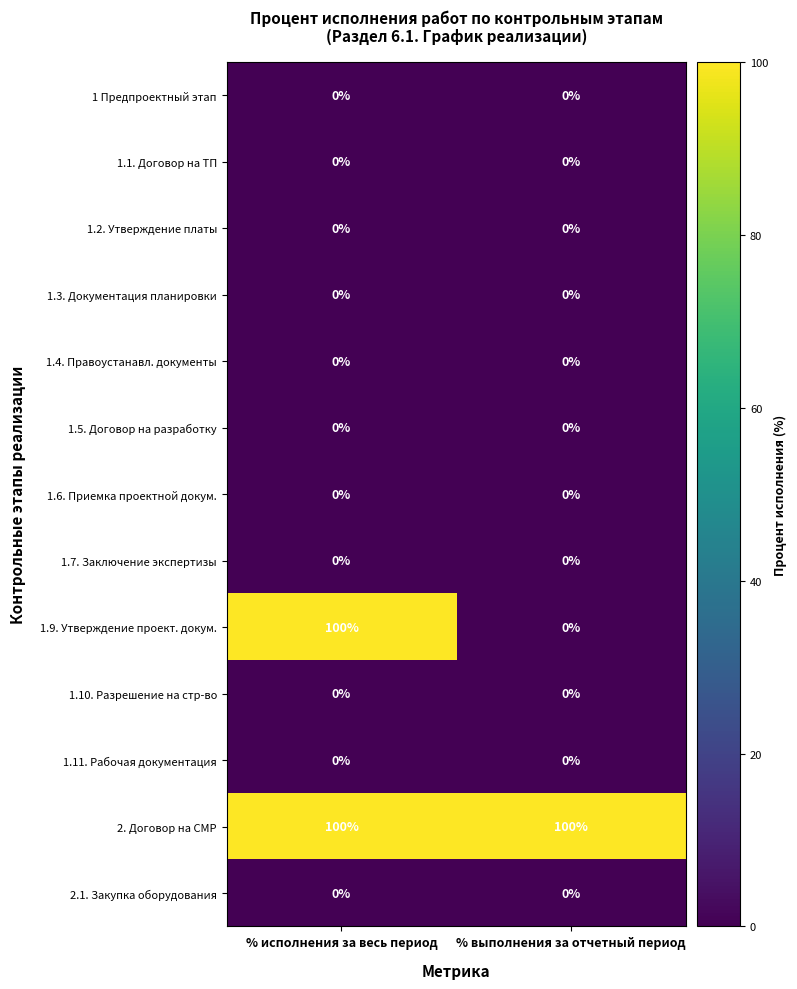

What is the spread (max minus min) of values at % исполнения за весь период?

100